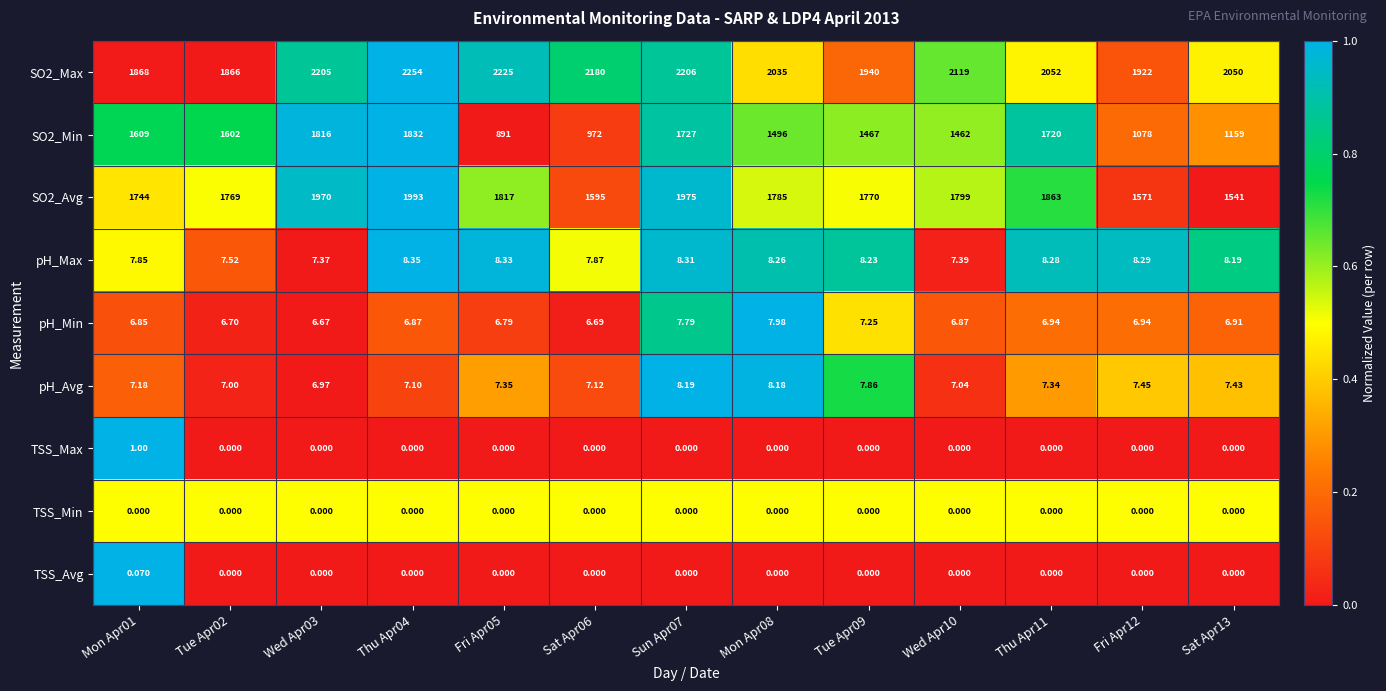

At how many categories does at least one series exceed 0?

13